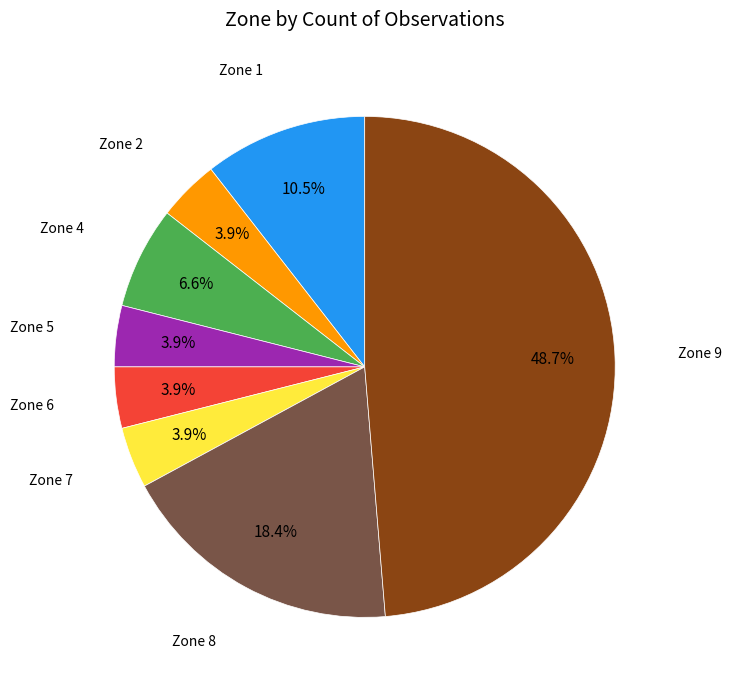

Does any single category account for the majority?

No